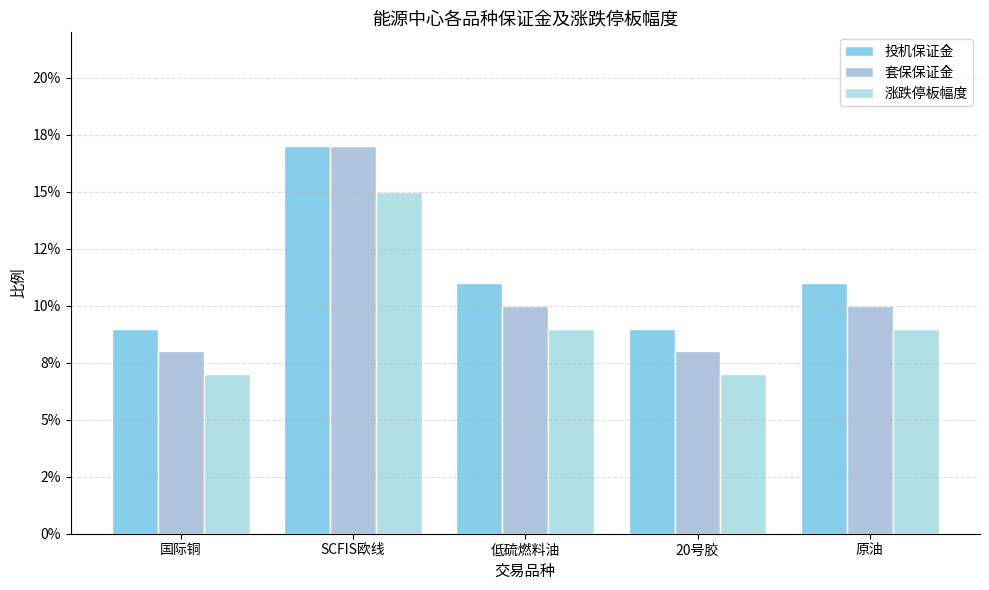

Are the bars grouped side by side (vs. stacked)?

Yes